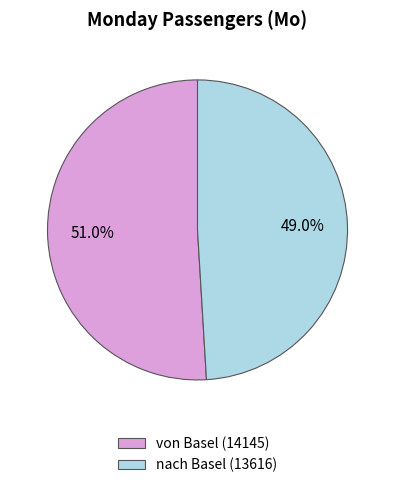

The nach Basel slice represents 36% of the pie. True or false?

False